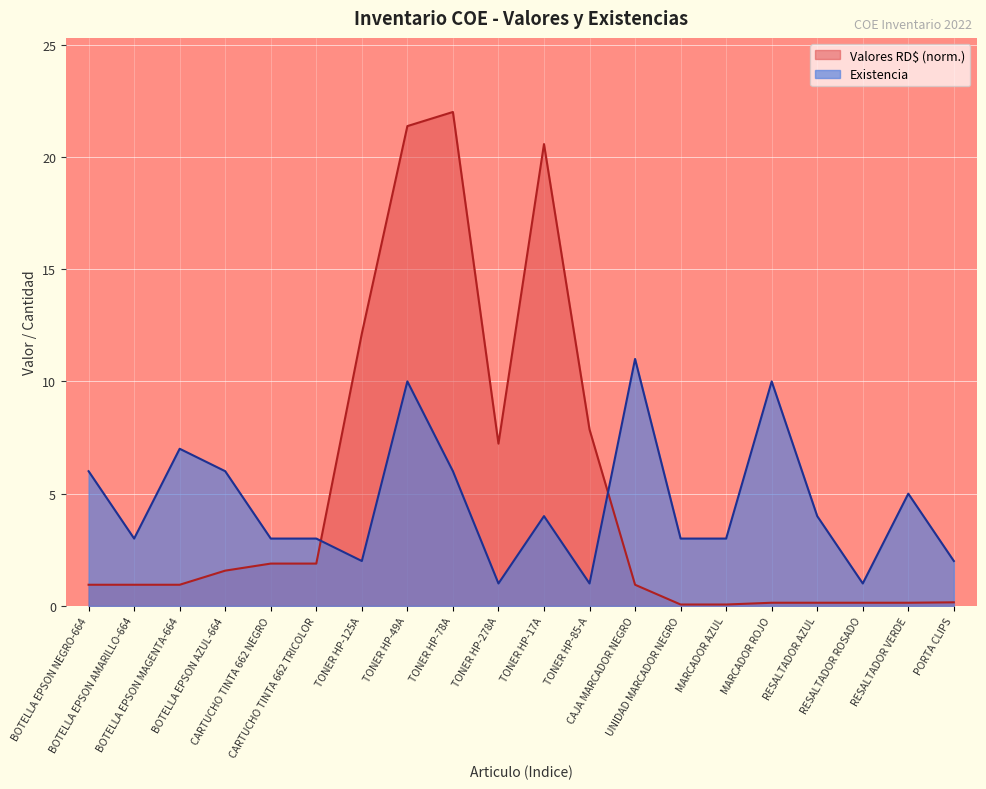

Count the Existencia values in the range 3 to 6.

11